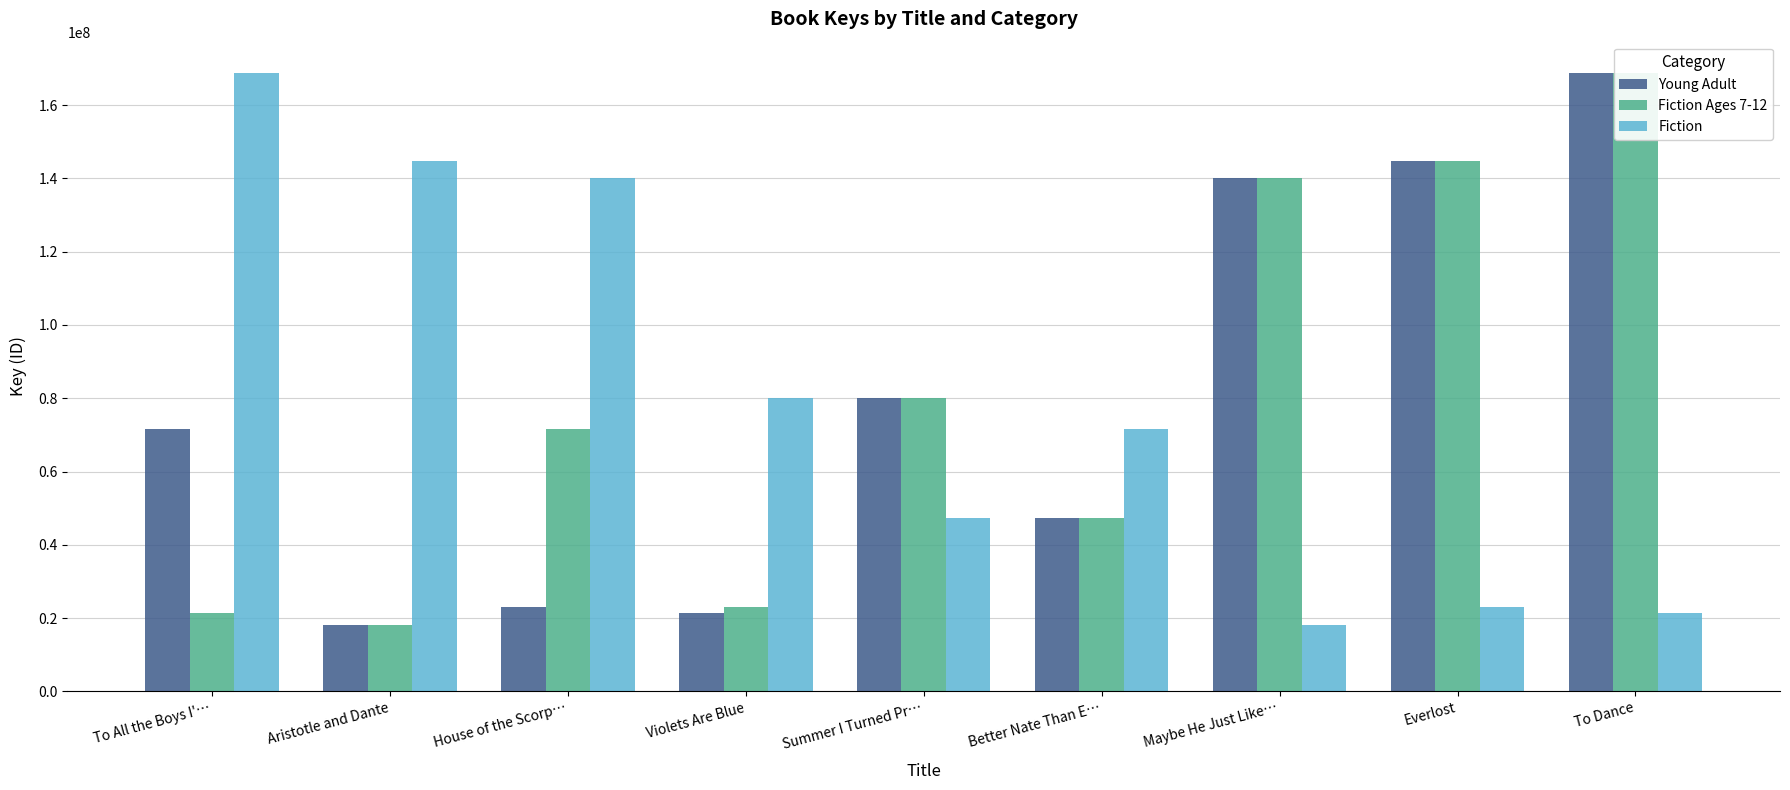

Is the value of Fiction at Everlost greater than the value of Fiction Ages 7-12 at Better Nate Than E…?

No